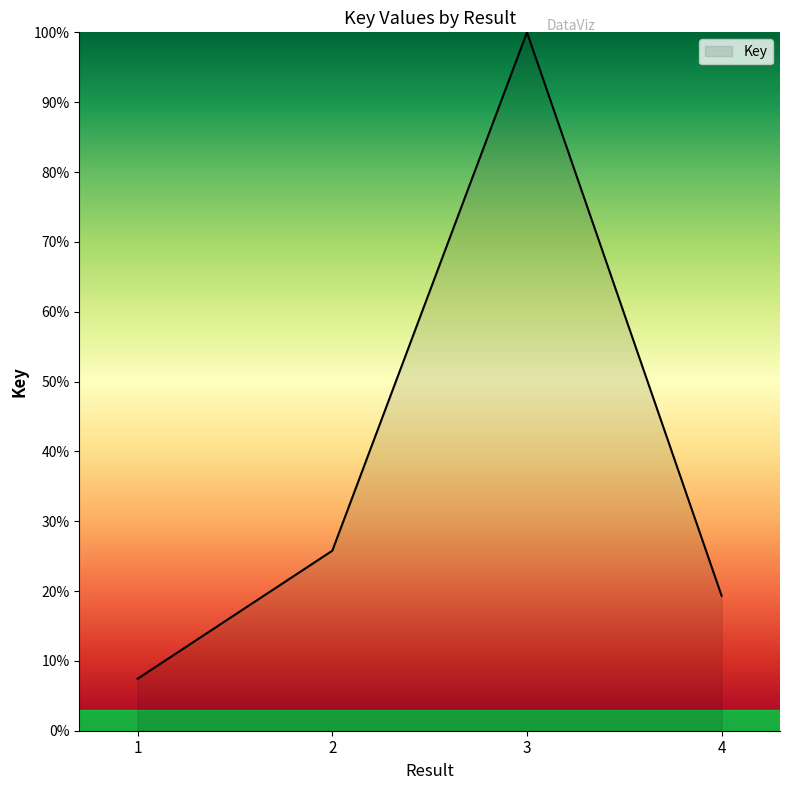

List the labels in order of value, smallest first.

1, 4, 2, 3